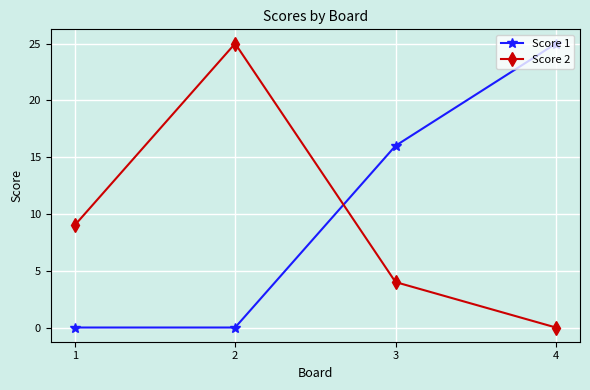

Which category has the highest value in the Score 1 series?

4